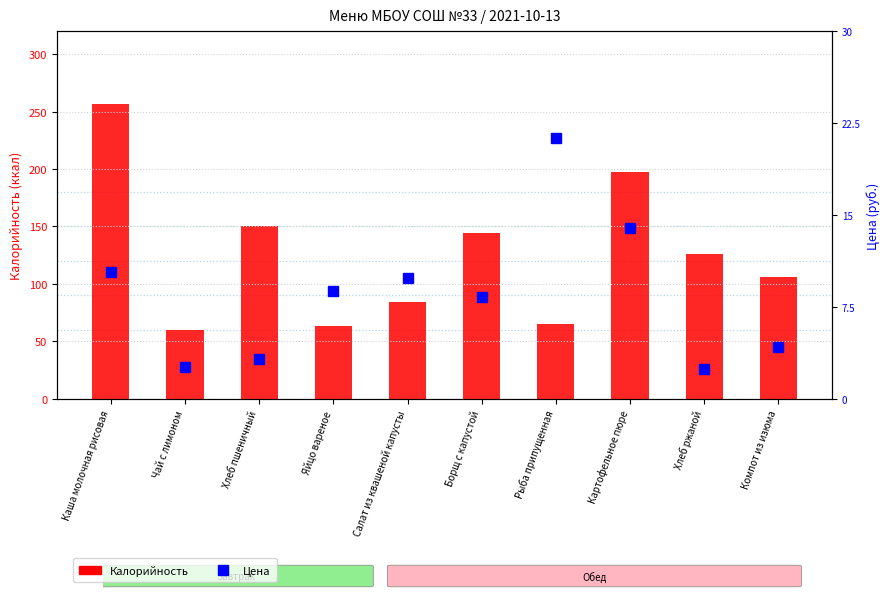

Between Чай с лимоном and Рыба припущенная, which is larger?

Рыба припущенная